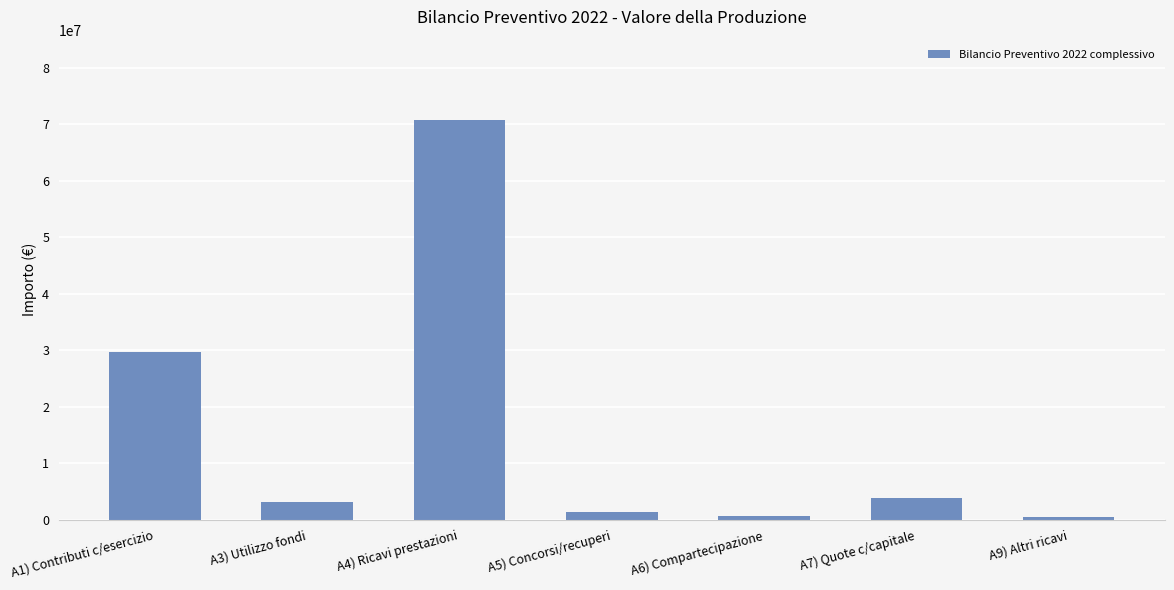

What is the change in value from A3) Utilizzo fondi to A4) Ricavi prestazioni?

+67665548